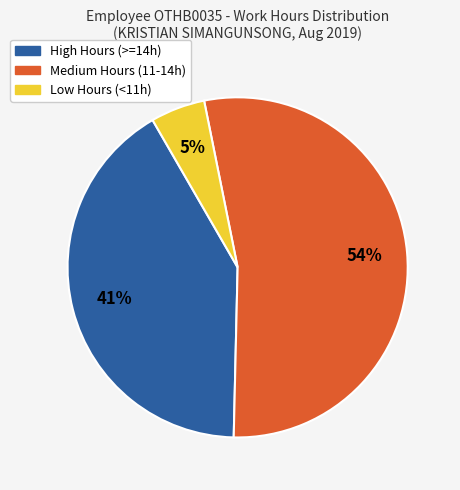

Is there a majority slice in this chart?

Yes